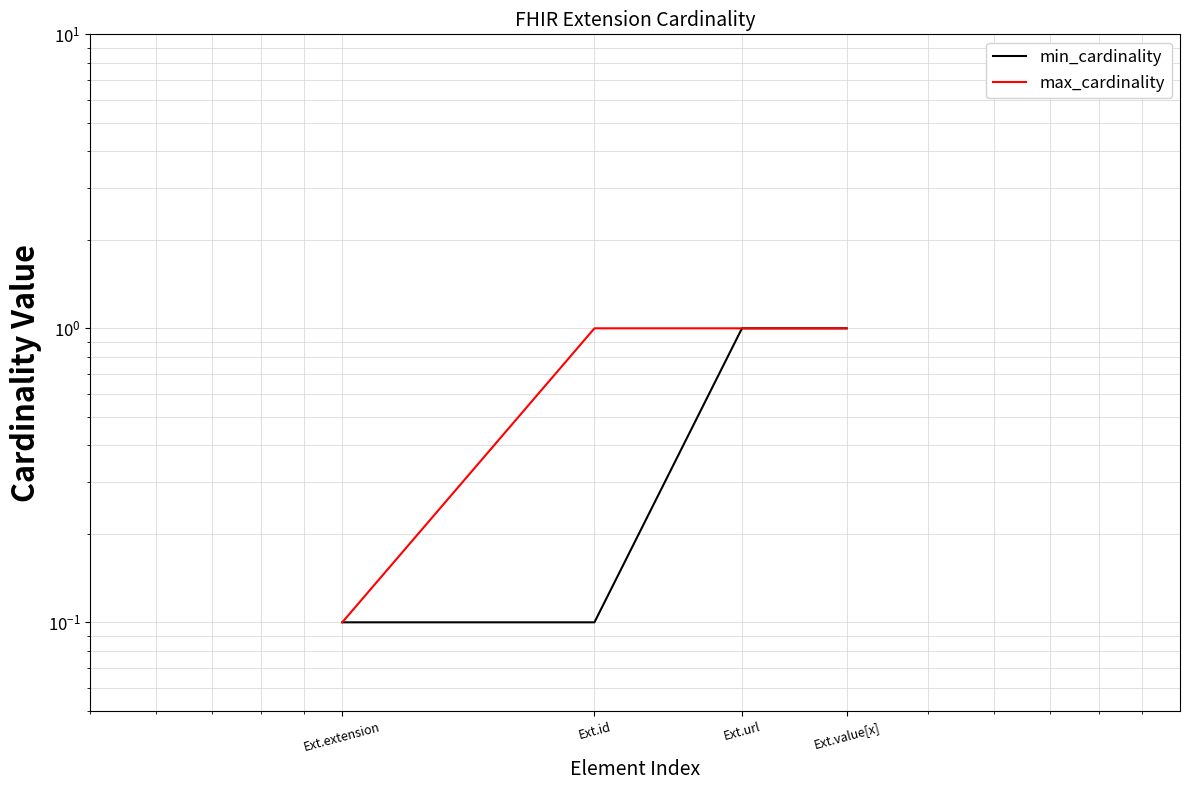

What position from the left is Ext.url?

3